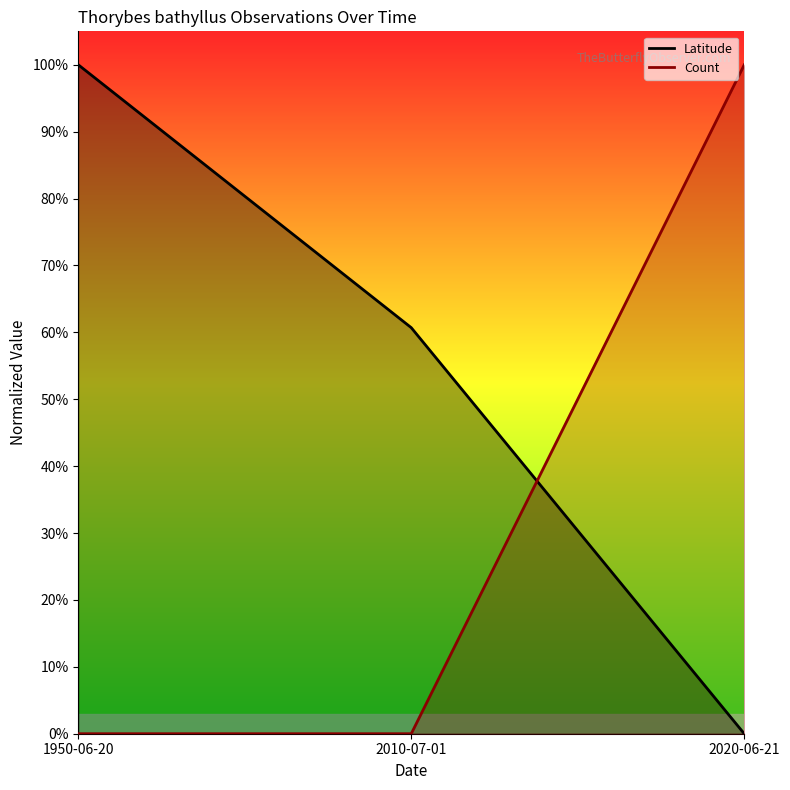

What are all the series names shown in the legend?

Latitude, Count